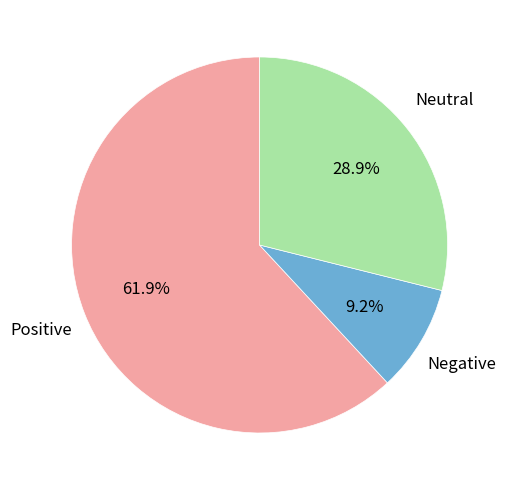

Count the number of slices in the pie.

3